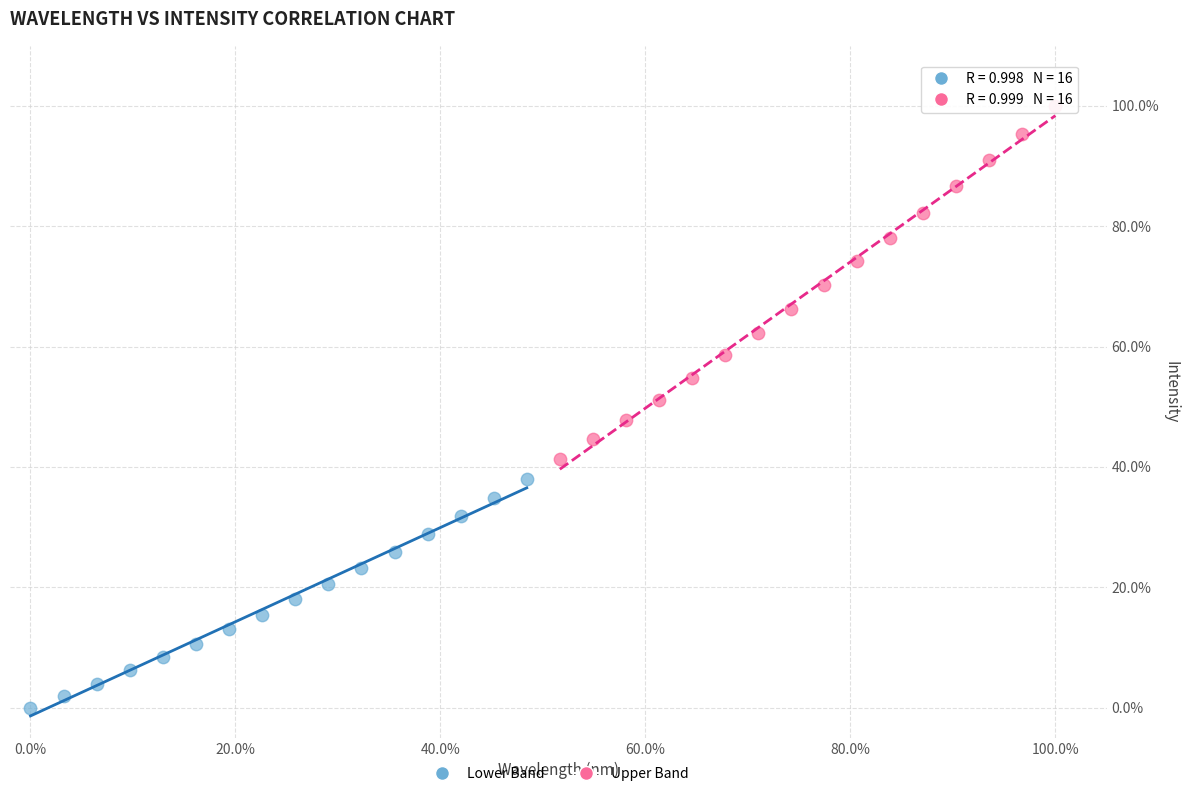

Which series has the widest spread of Y values?

Upper Band